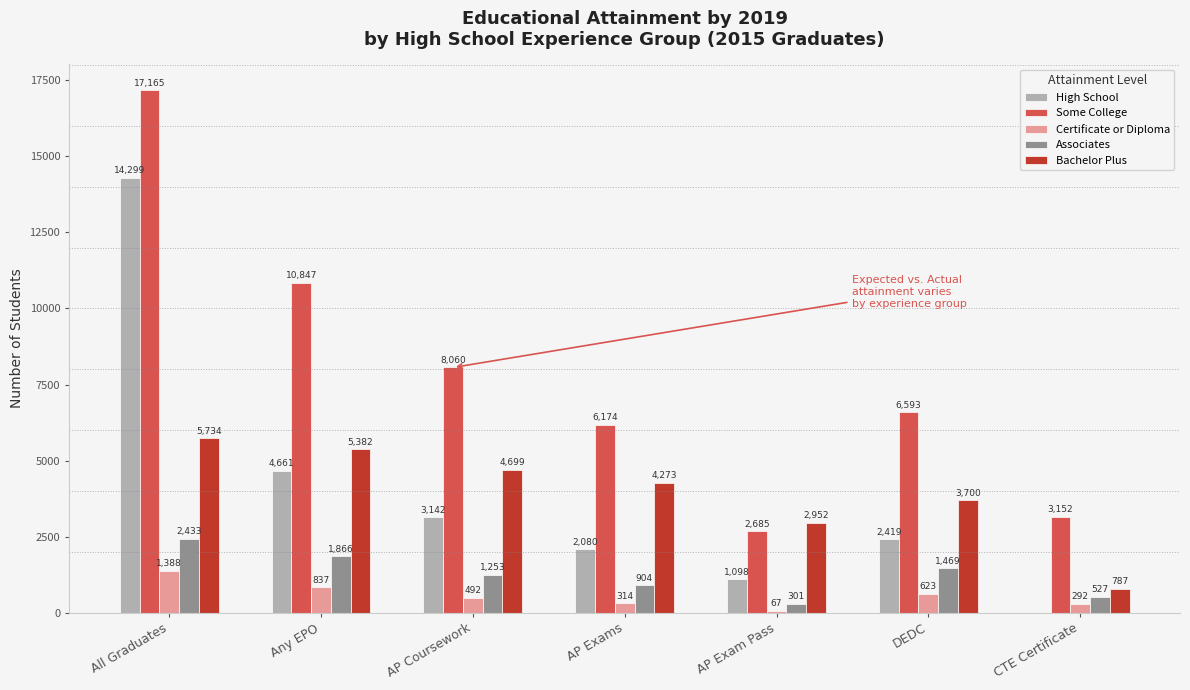

Where is Some College nearest to the value 9925?

Any EPO